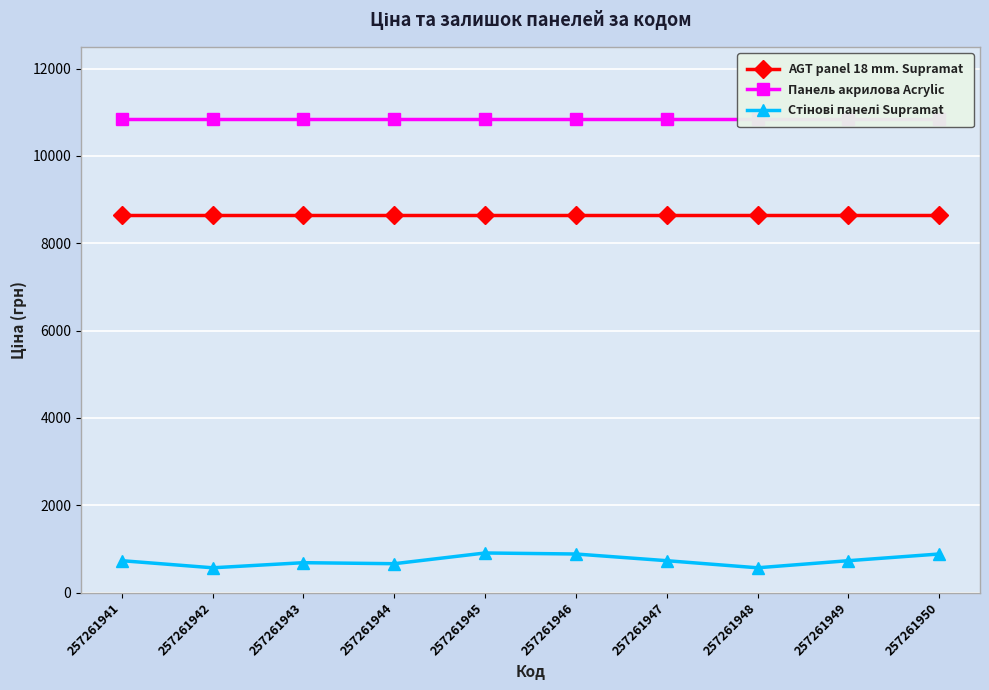

Which category has the lowest value in the Стінові панелі Supramat series?

257261942